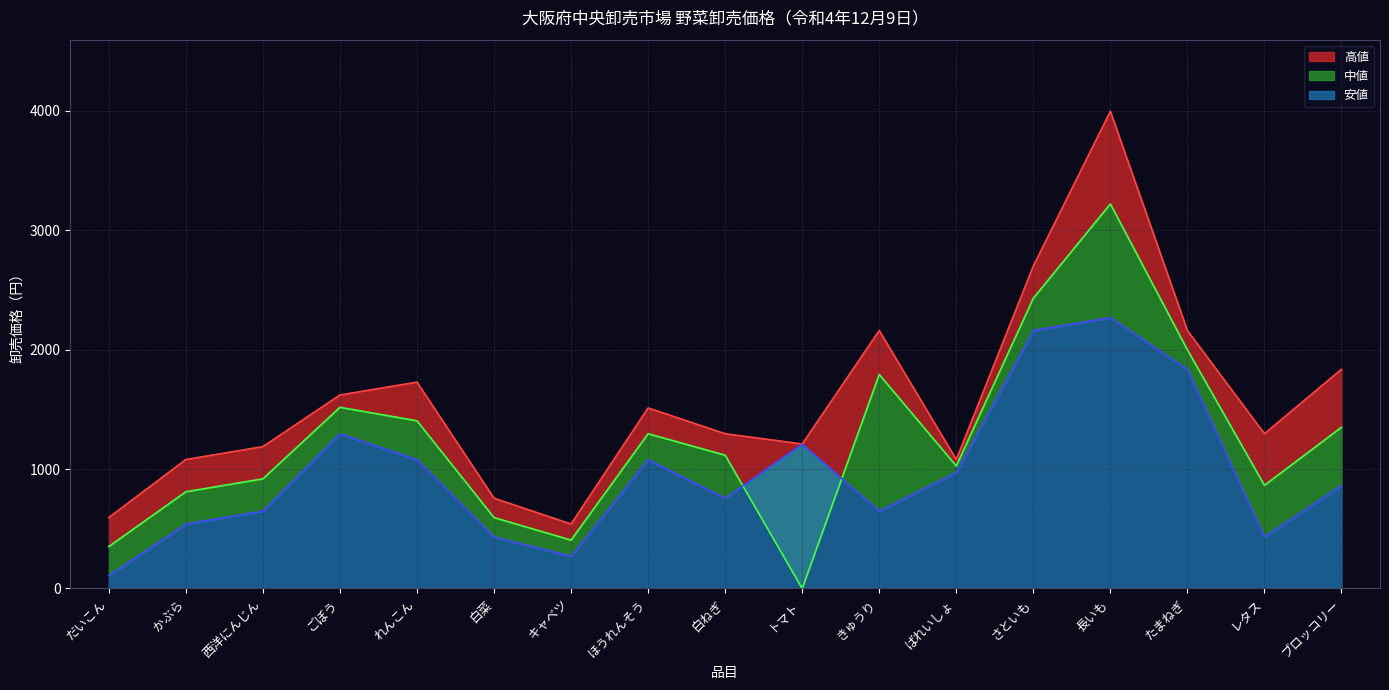

In 高値, how many points are lower than both neighbors (excluding endpoints)?

4